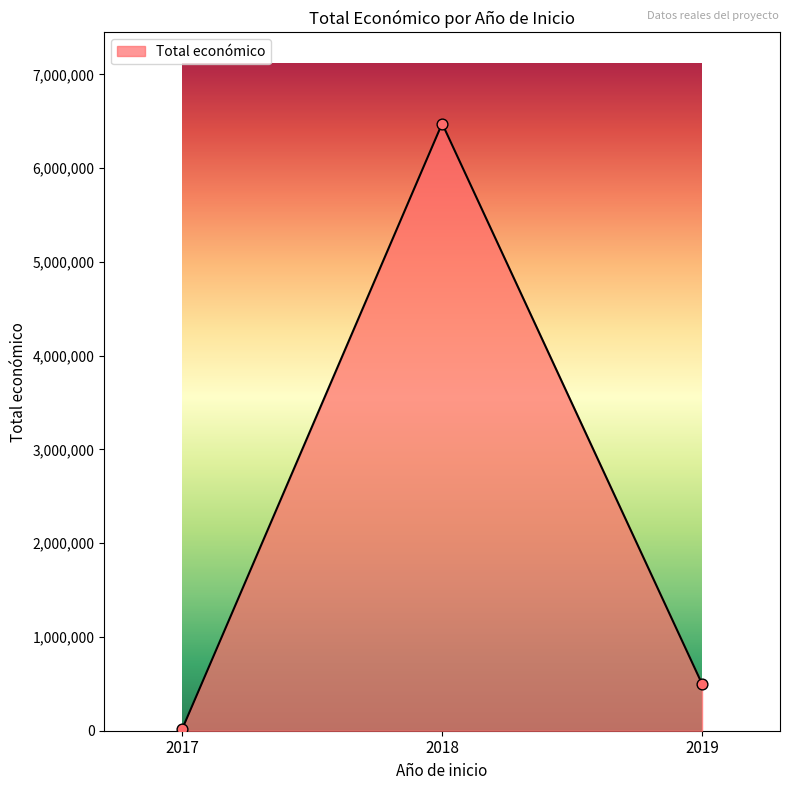

Between 2018 and 2019, which is larger?

2018